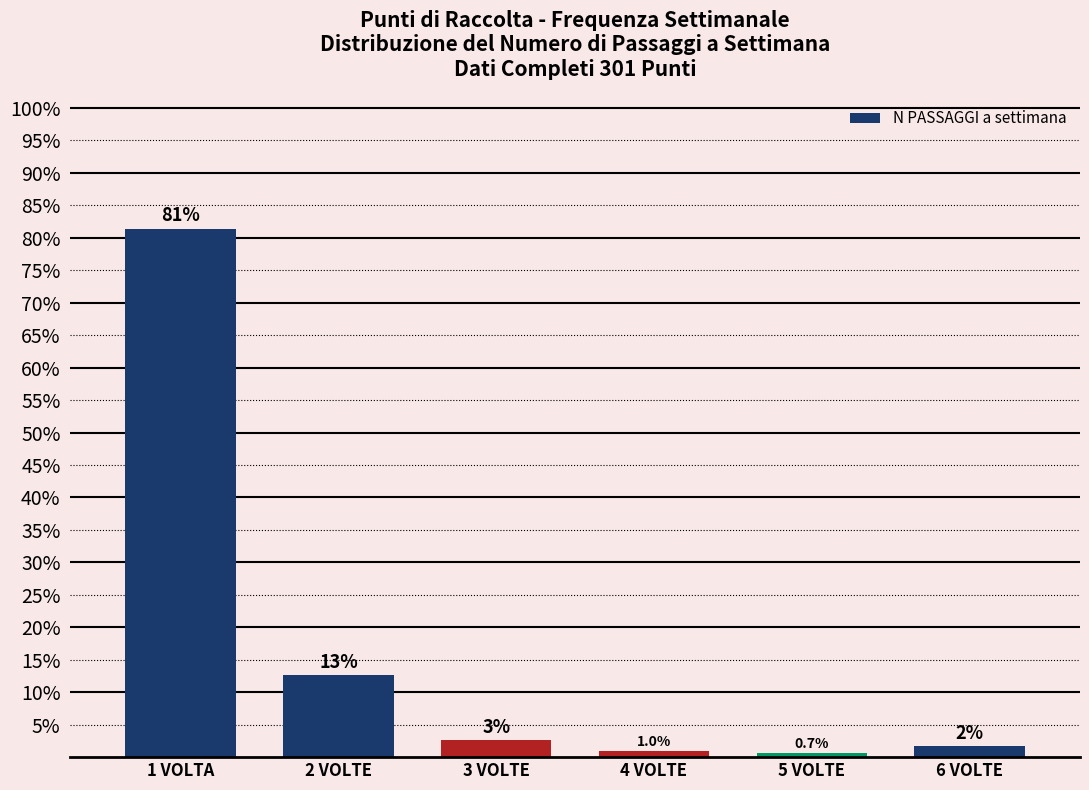

What is the label of the 3rd bar from the right?

4 VOLTE